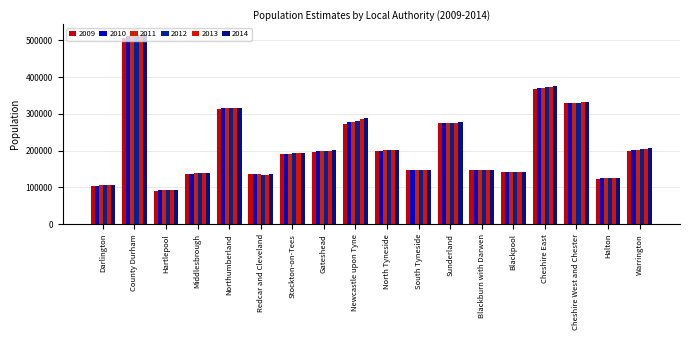

What is the value of the 2012 bar at the 9th from the left?

281893